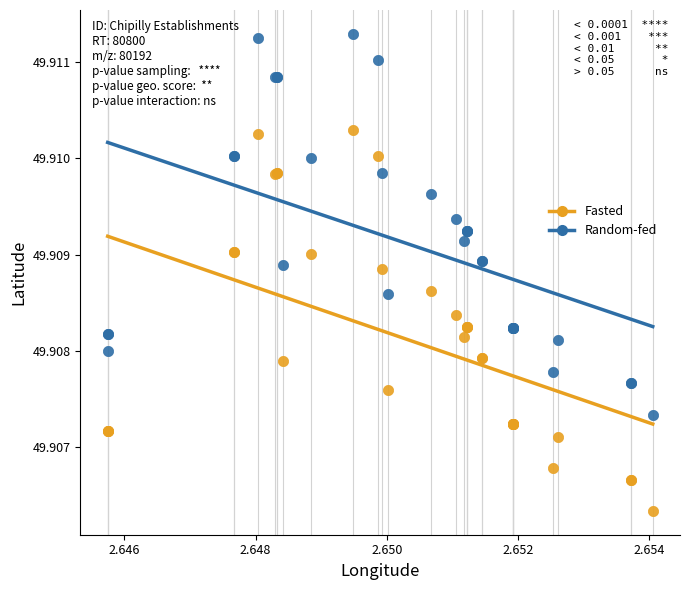

Which series reaches the minimum Y coordinate?

Fasted